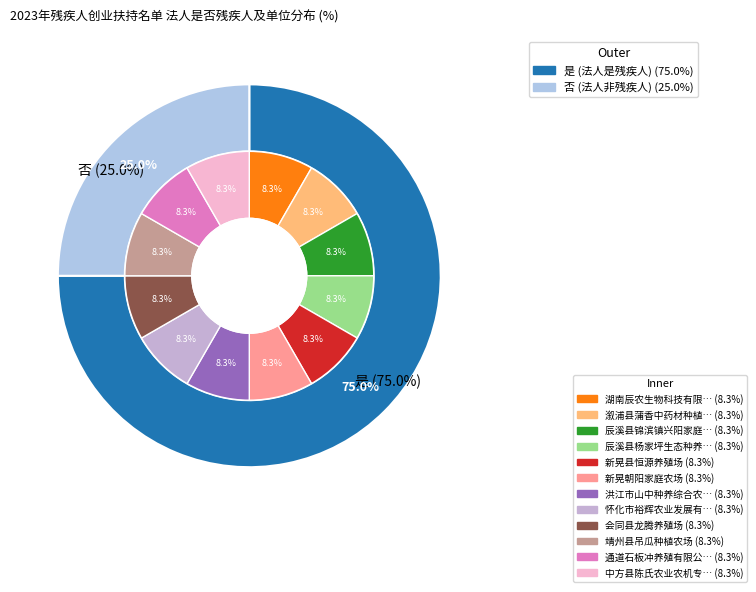

Rank the categories by value from lowest to highest.

否, 是